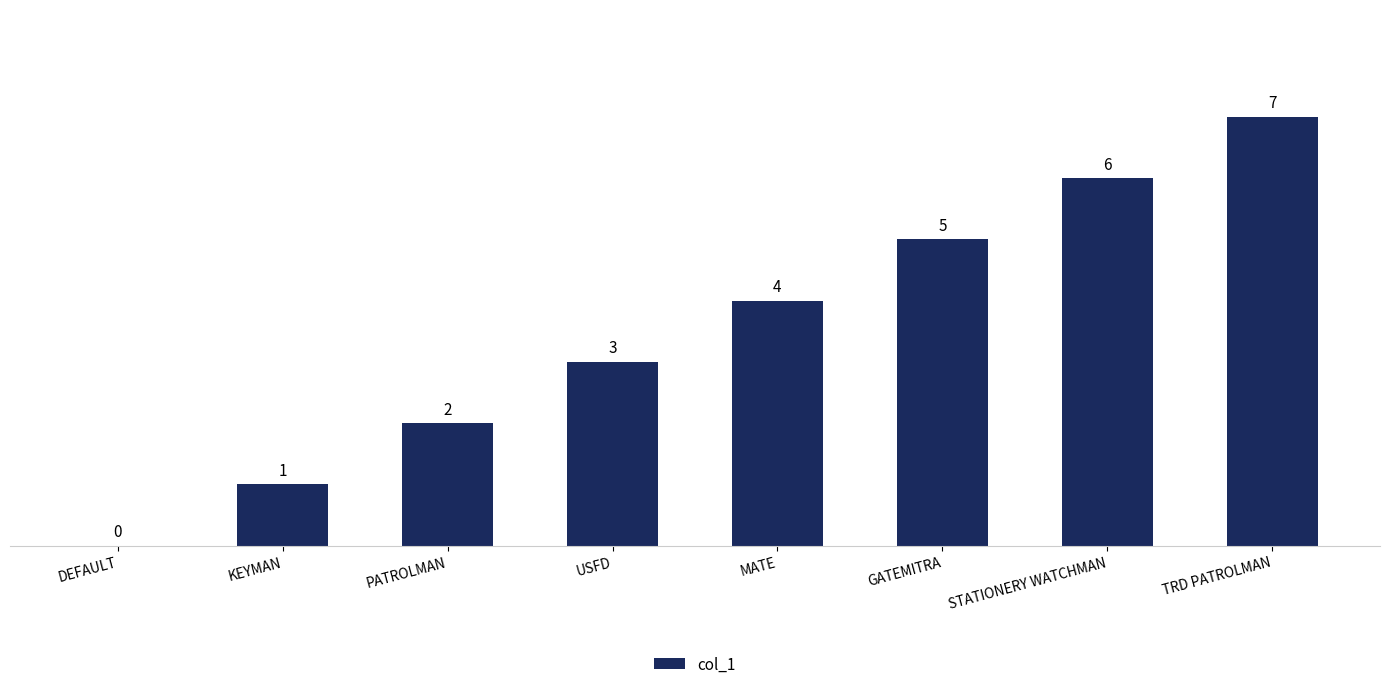

Are the bars horizontal?

No